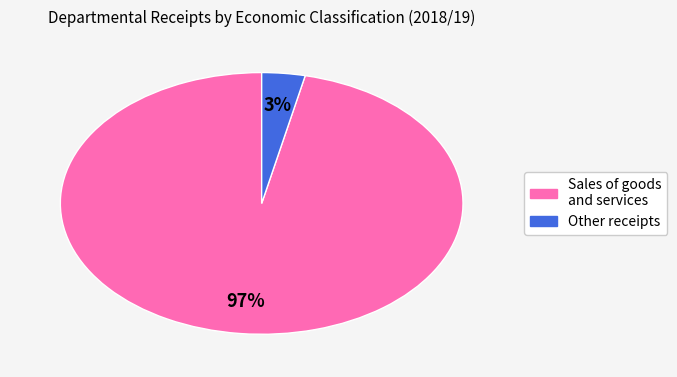

To the nearest percent, what is the average slice percentage?

50%